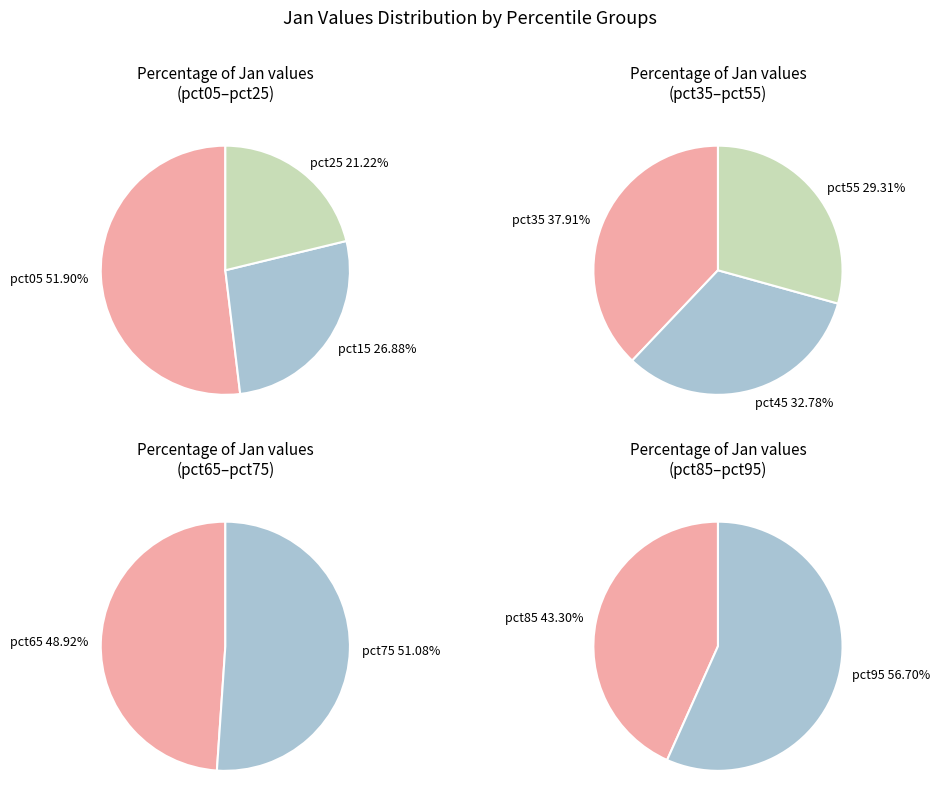

Is pct15 the majority of the pie?

No